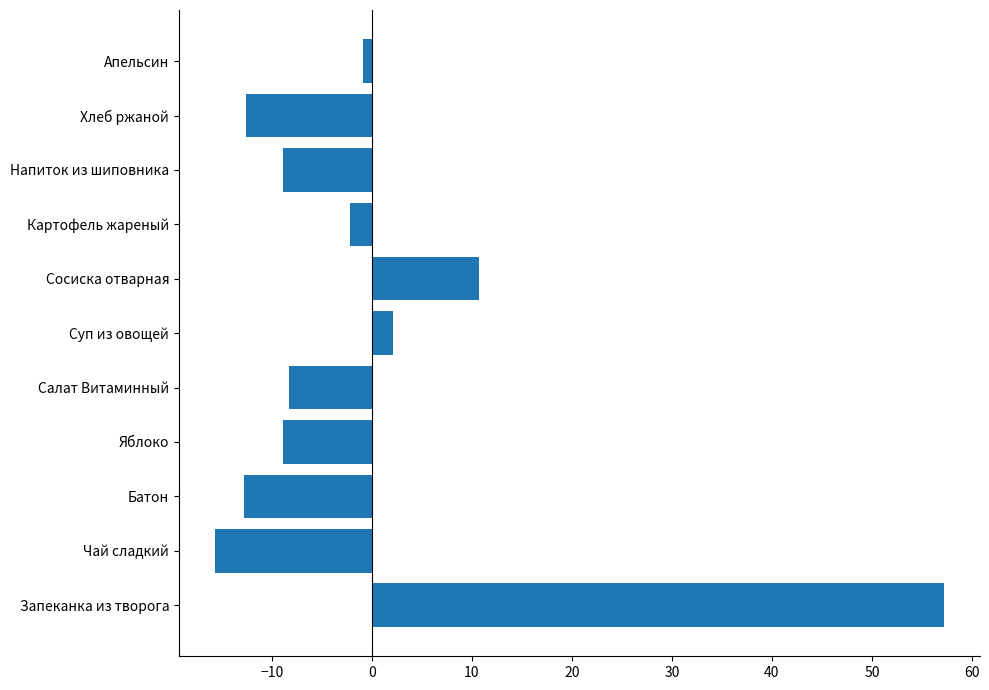

The value at Напиток из шиповника is -8.9. True or false?

True